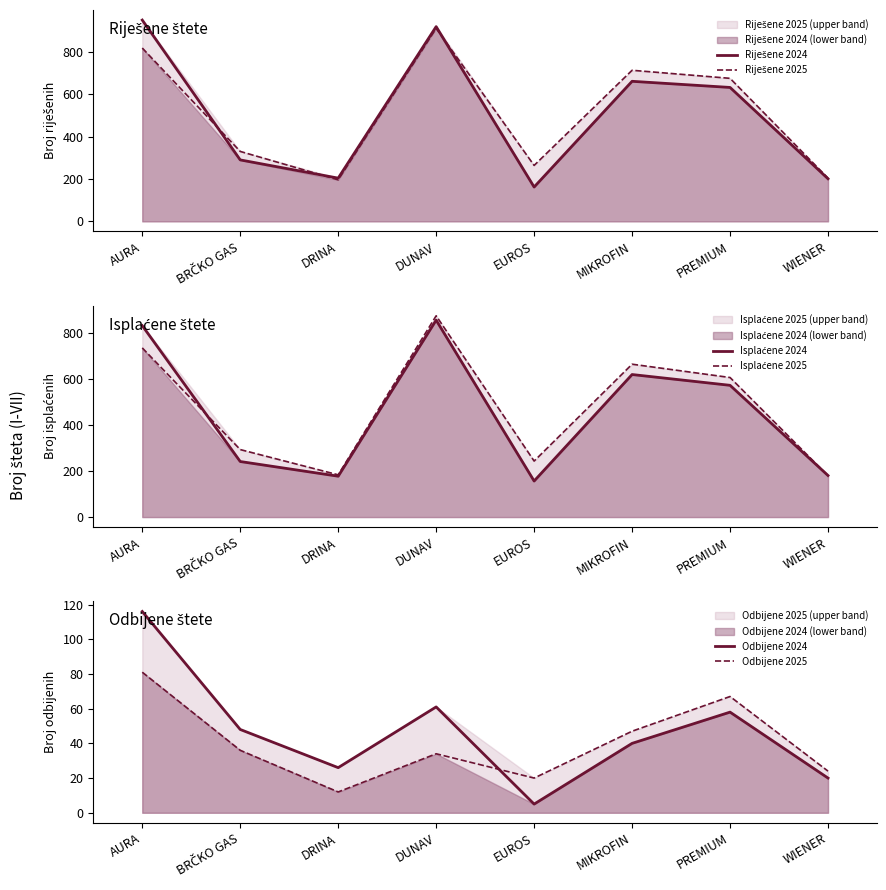

What is the spread (max minus min) of values at DRINA?

192